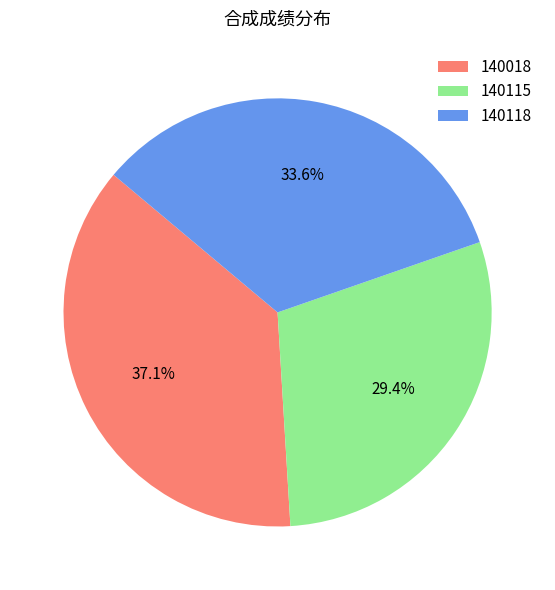

Combined, what portion of the pie is 140115 and 140018?

66.4%